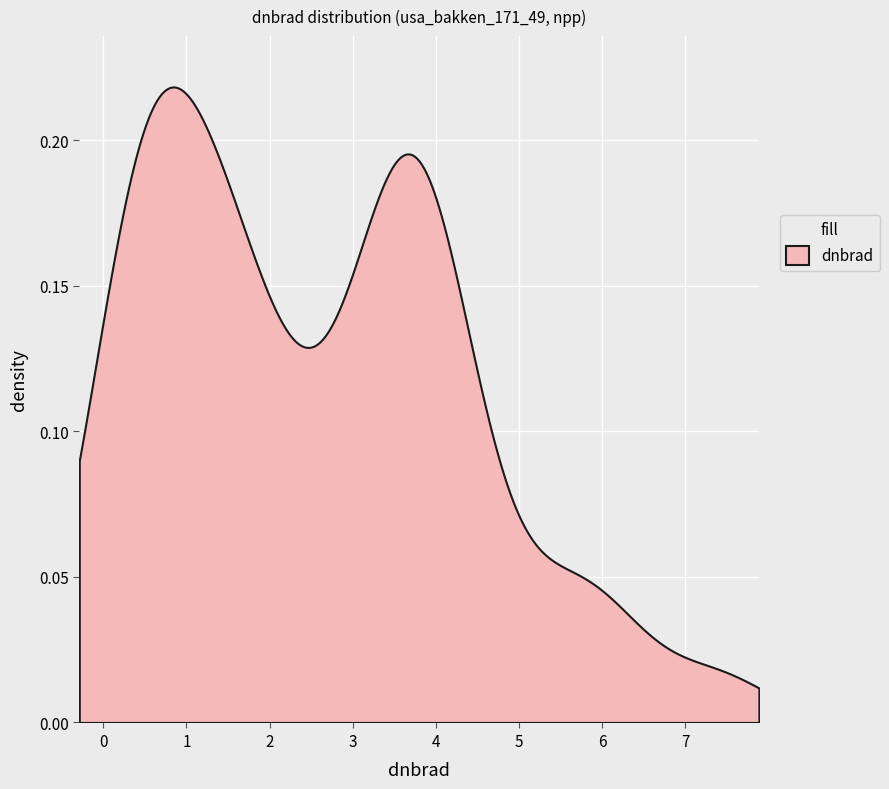

What is the value of the 40th point from the left?

1.5